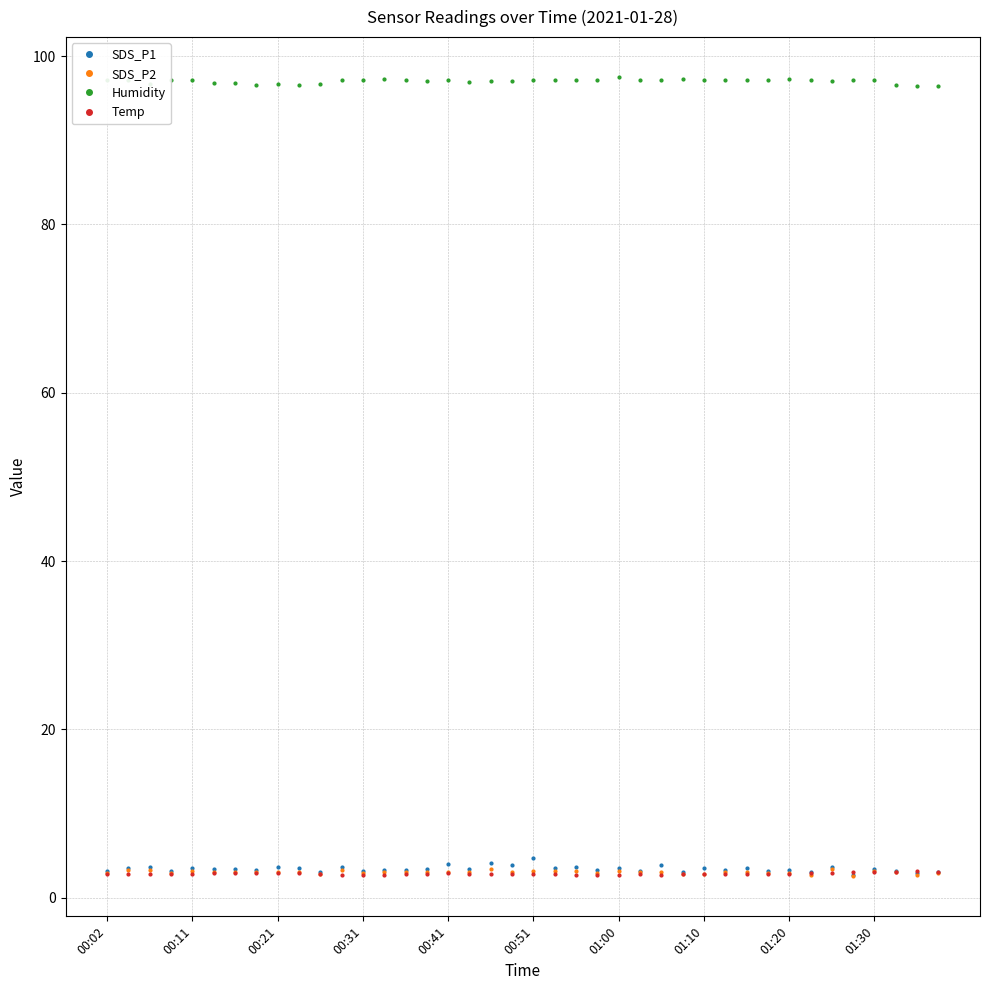

At how many categories does at least one series exceed 33?

40